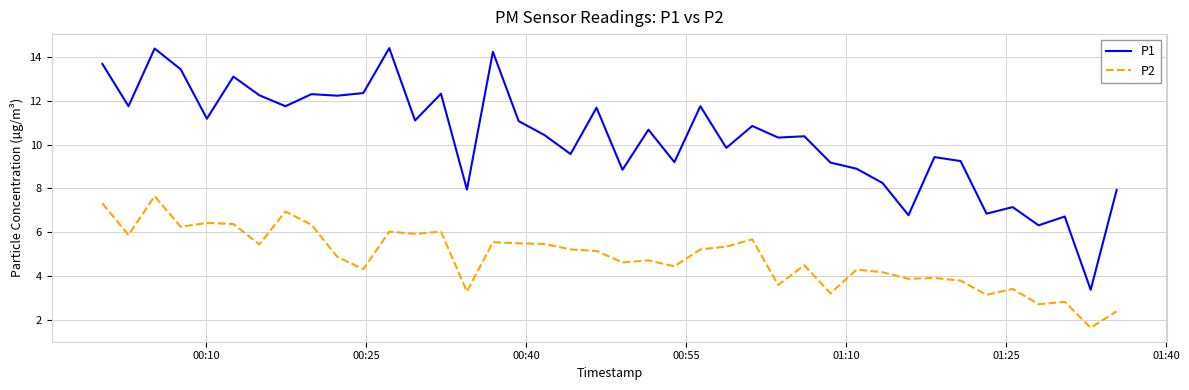

Rank the series by their average value, from lowest to highest.

P2, P1